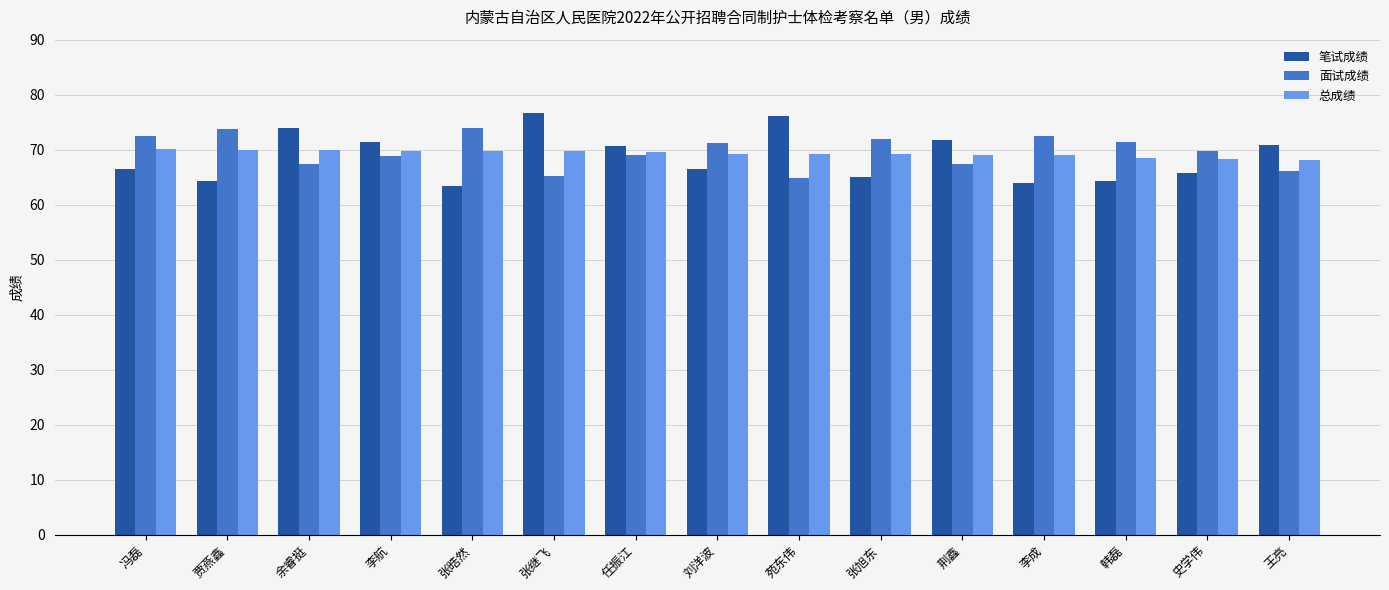

What is the minimum value for 面试成绩?

64.8